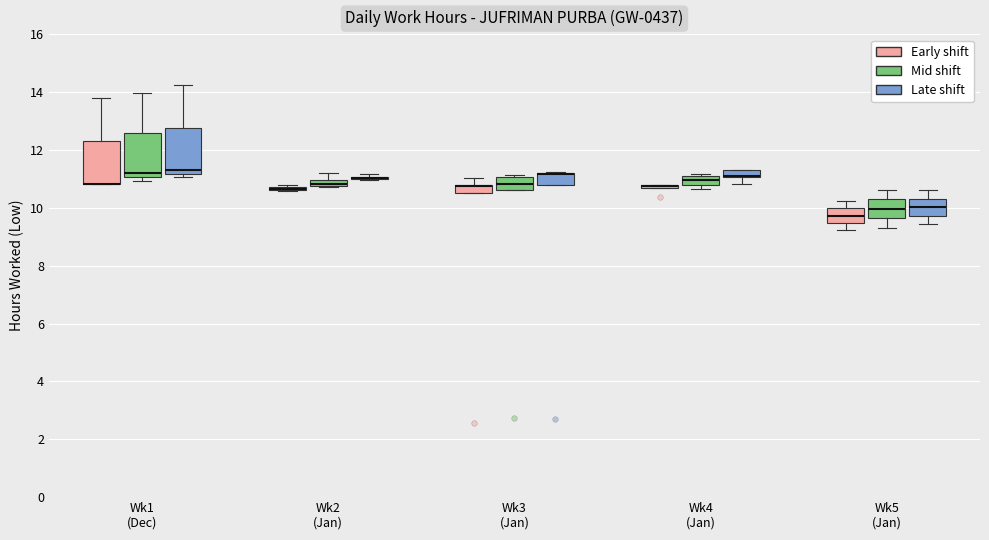

Where is the upper edge of the box for Wk3 (Jan) (Late shift) on the y-axis? The values are not printed on the chart, so give them approximately, as read against the axis.

11.2